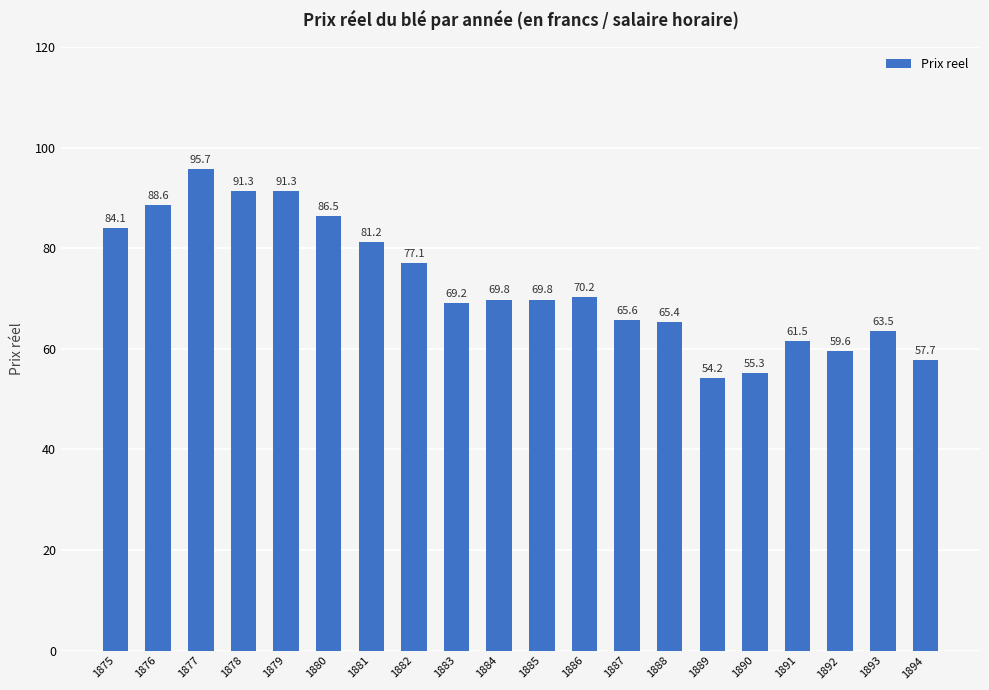

What is the change in value from 1886 to 1888?

-4.8